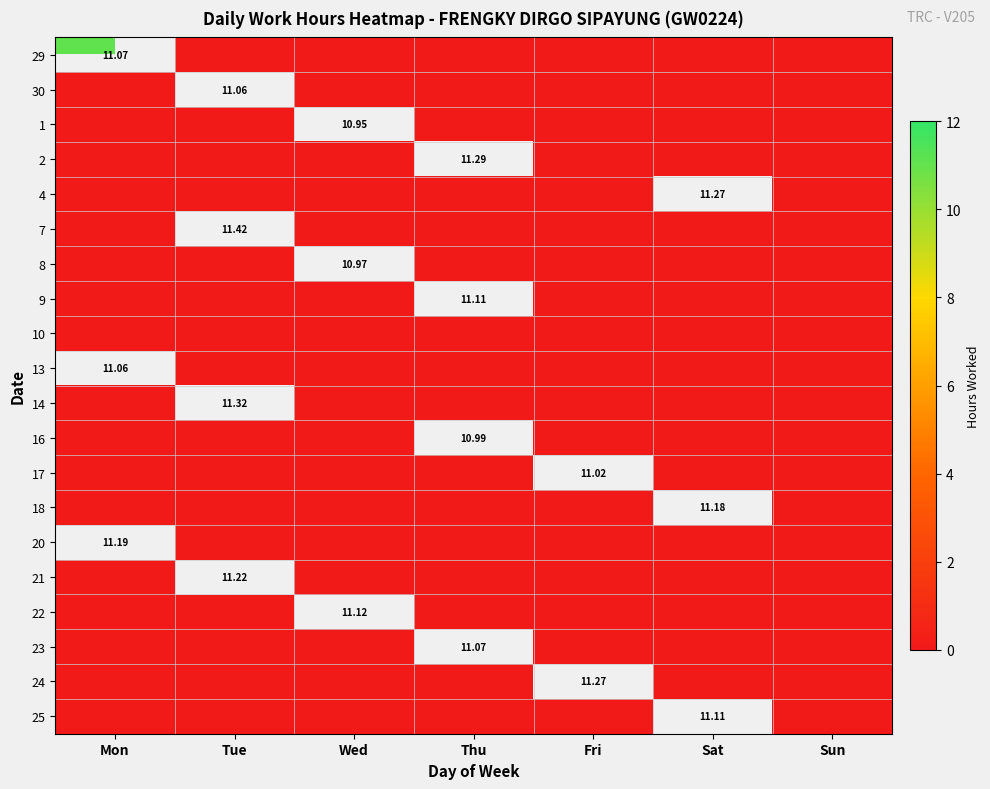

Which has a higher value, Sat or Fri?

Sat